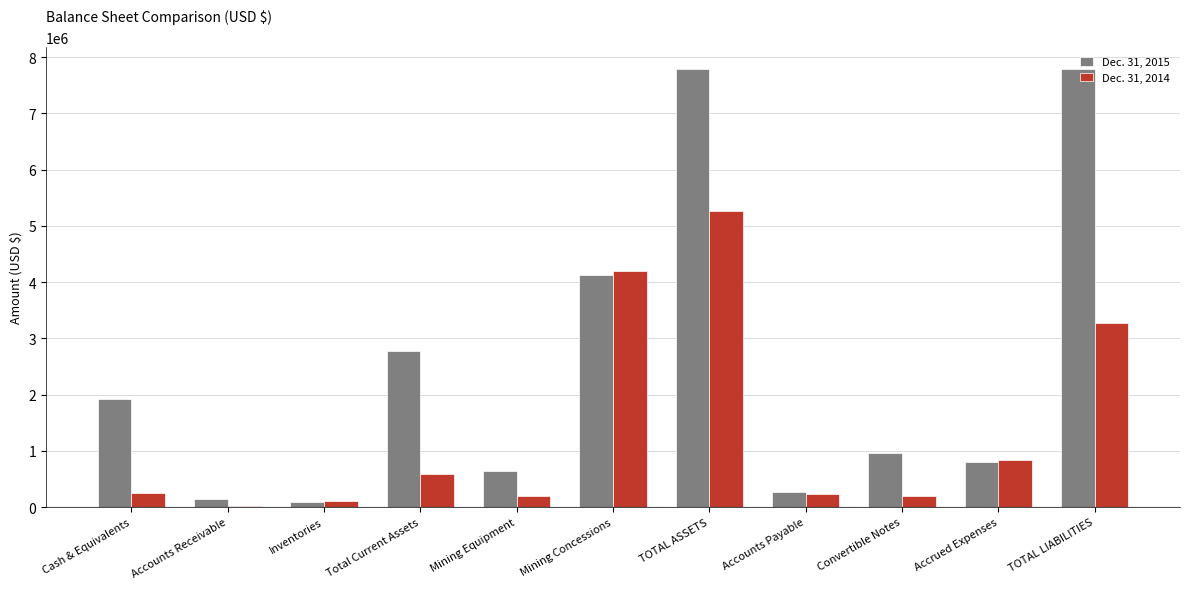

Which category has the highest value in the Dec. 31, 2014 series?

TOTAL ASSETS